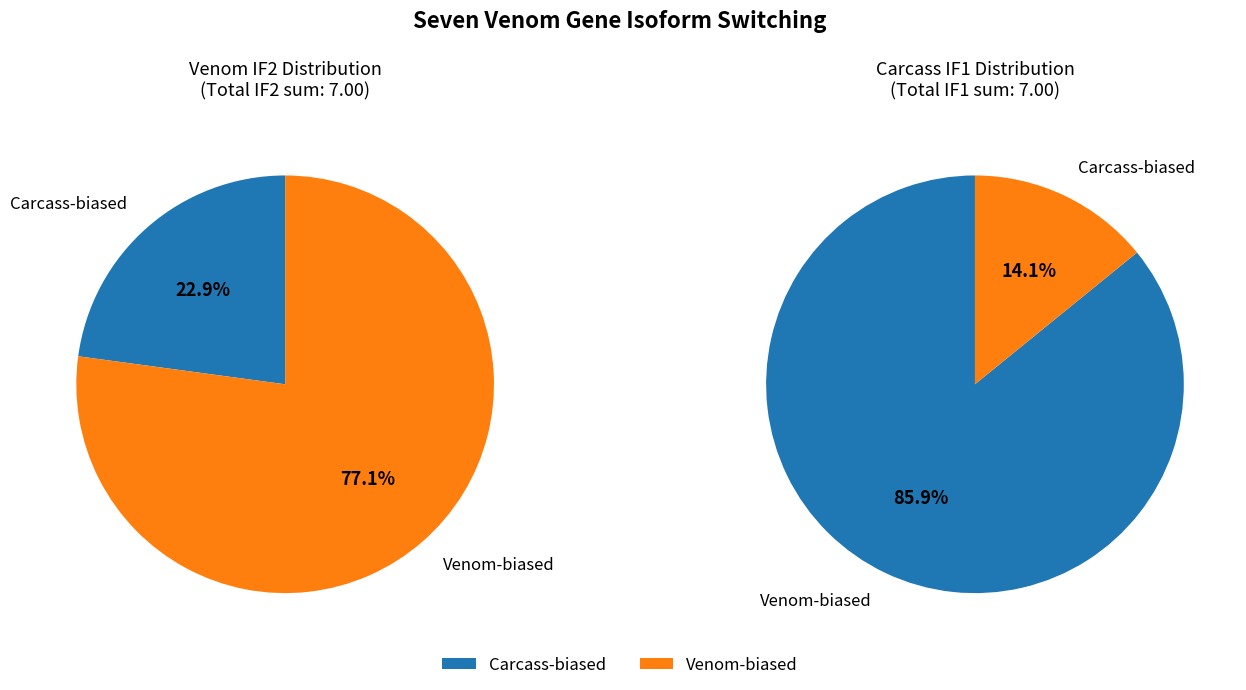

Combined, do 0 and 2 account for over 50%?

No